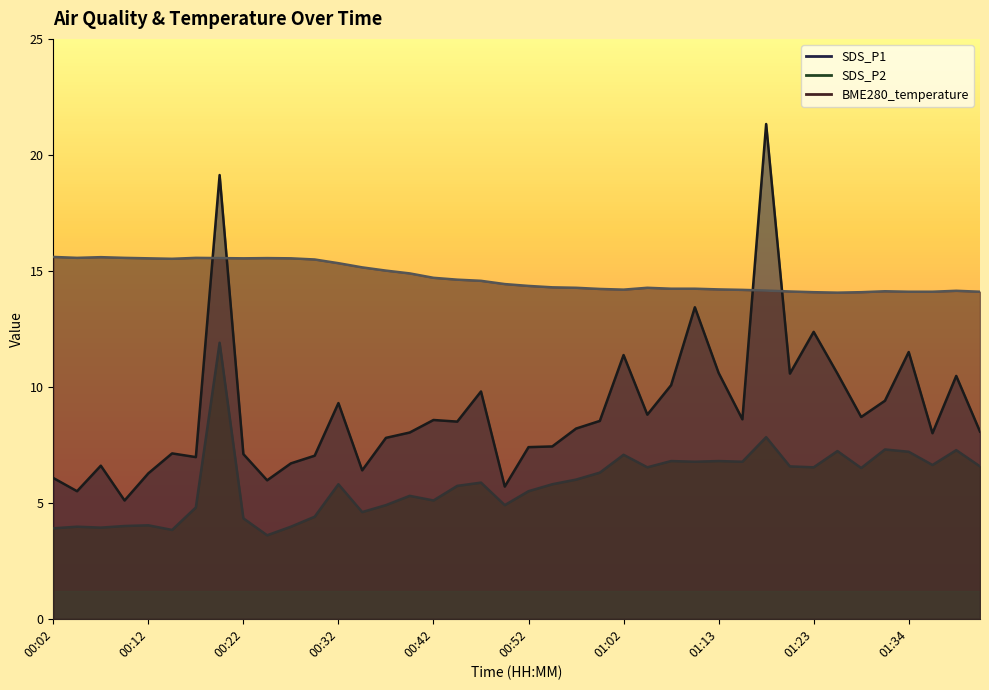

At which category is the sum across all series the highest?

00:19